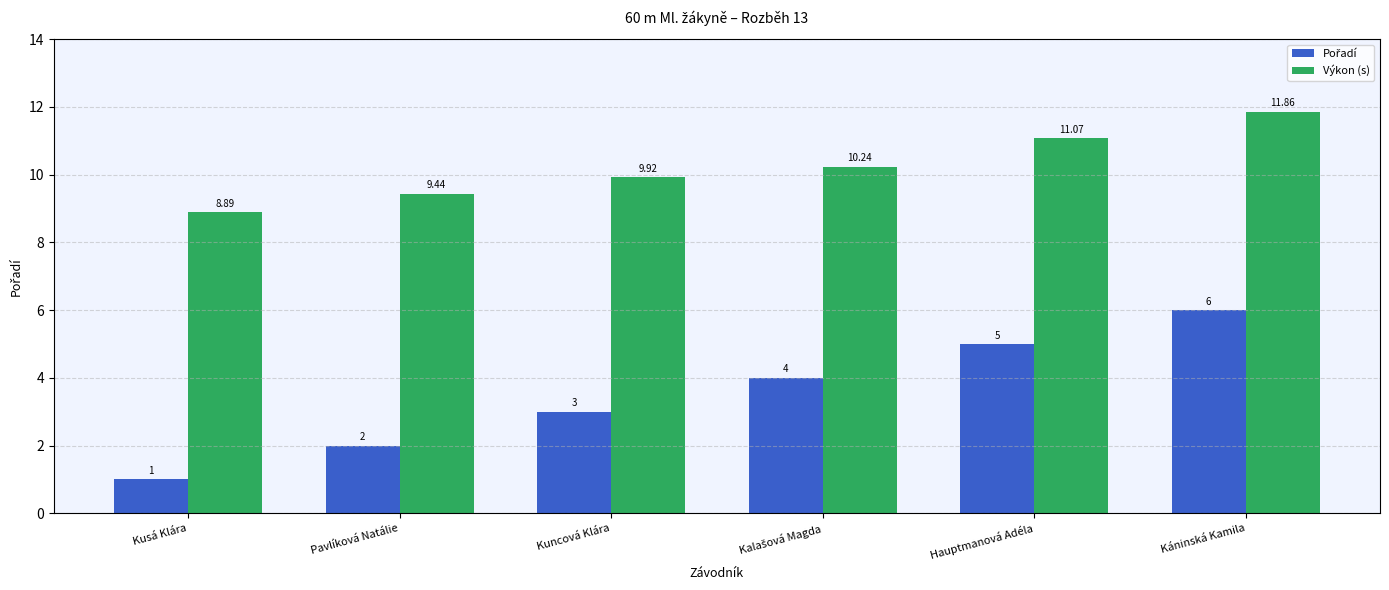

The value of Výkon (s) at Káninská Kamila is 6.9. True or false?

False